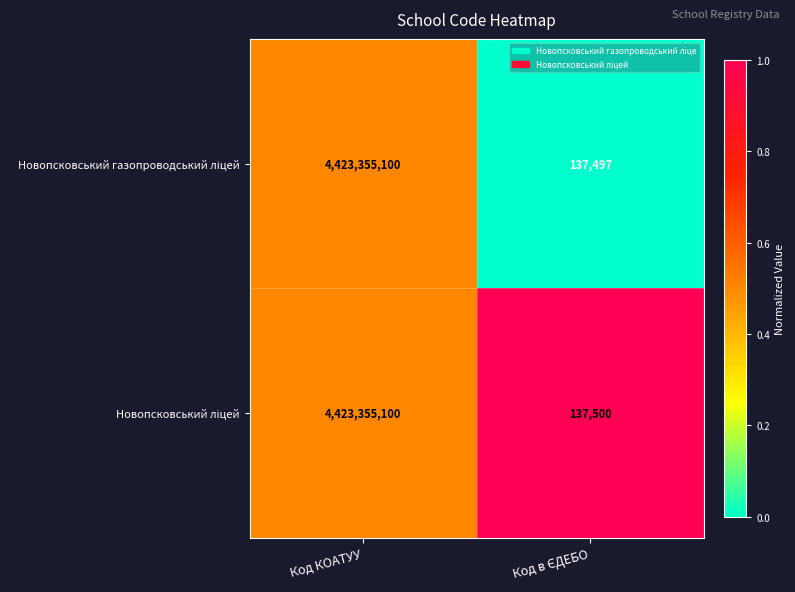

At which category is the sum across all series the highest?

Код КОАТУУ